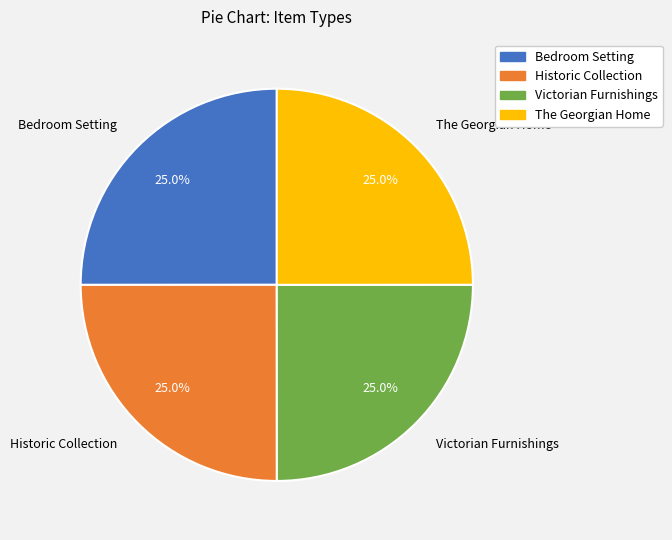

Is there any slice that represents more than half of the pie?

No